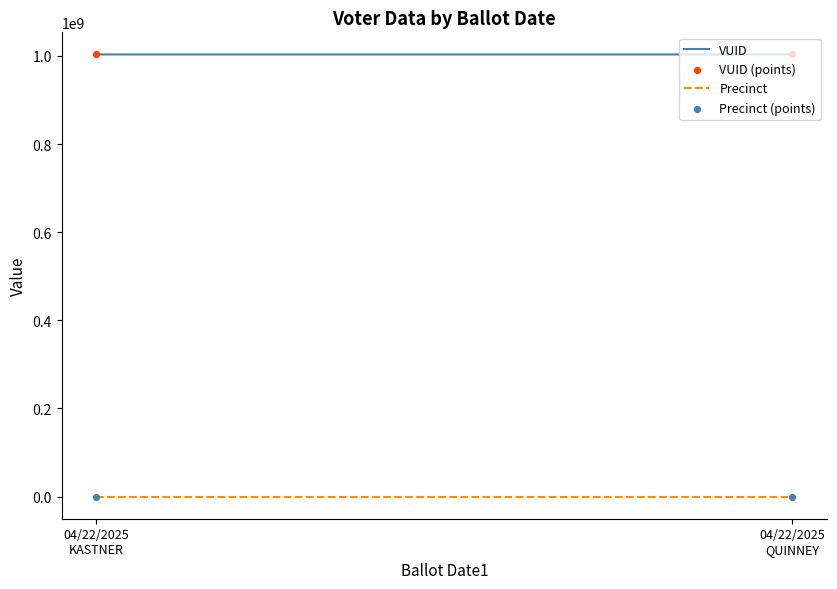

Which series contains the highest Y value?

VUID